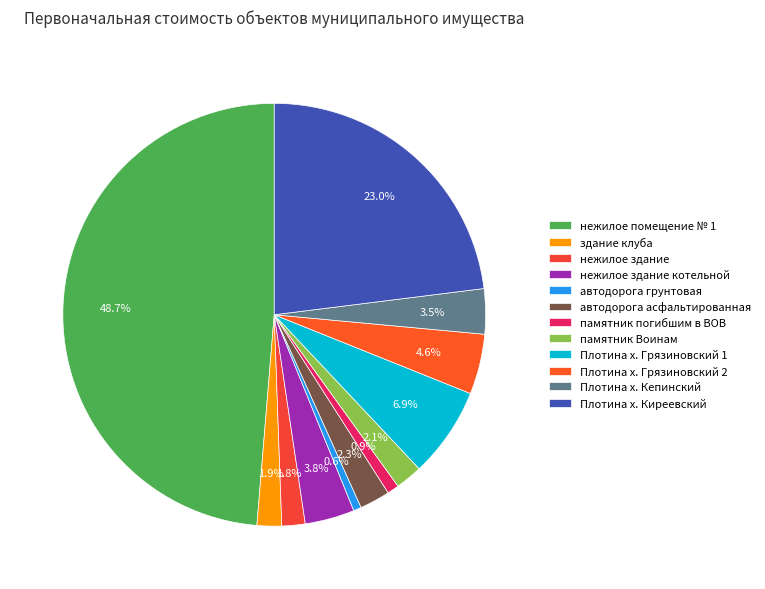

What percentage do Плотина х. Грязиновский 2 and автодорога асфальтированная together represent?

6.9%